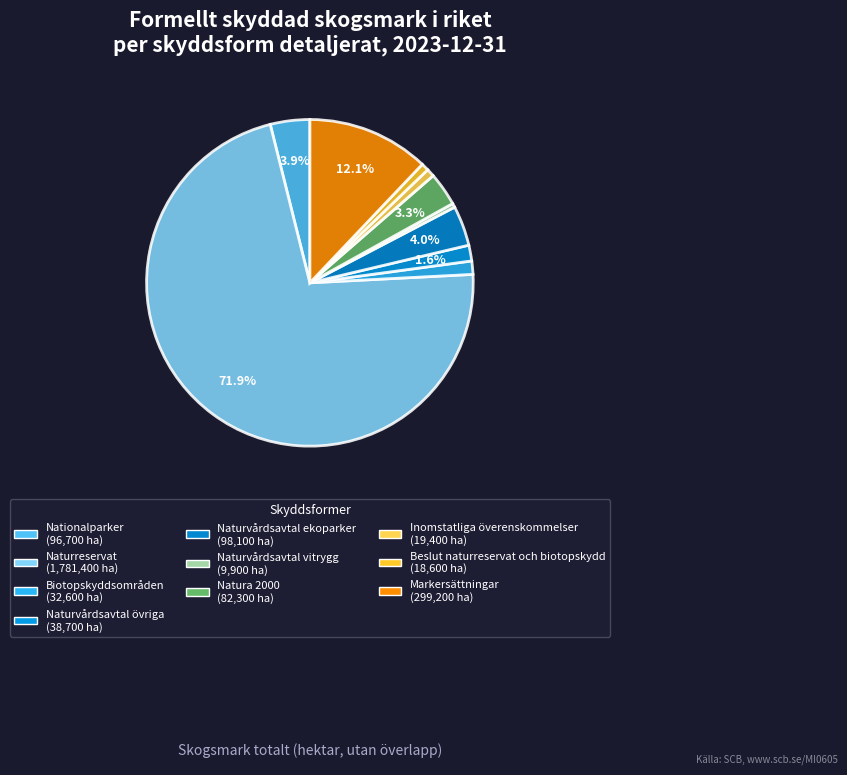

Count the number of slices in the pie.

10